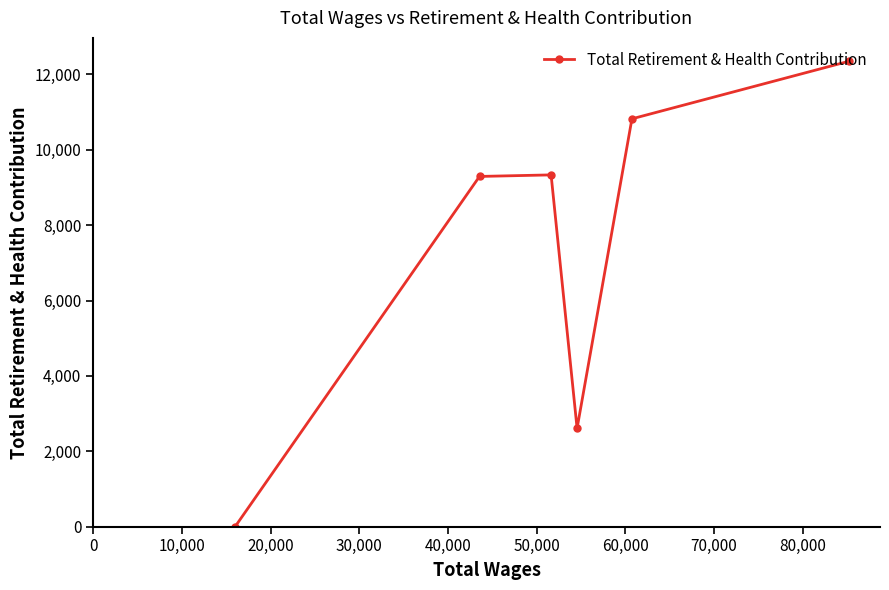

What is the greatest value displayed?

12352